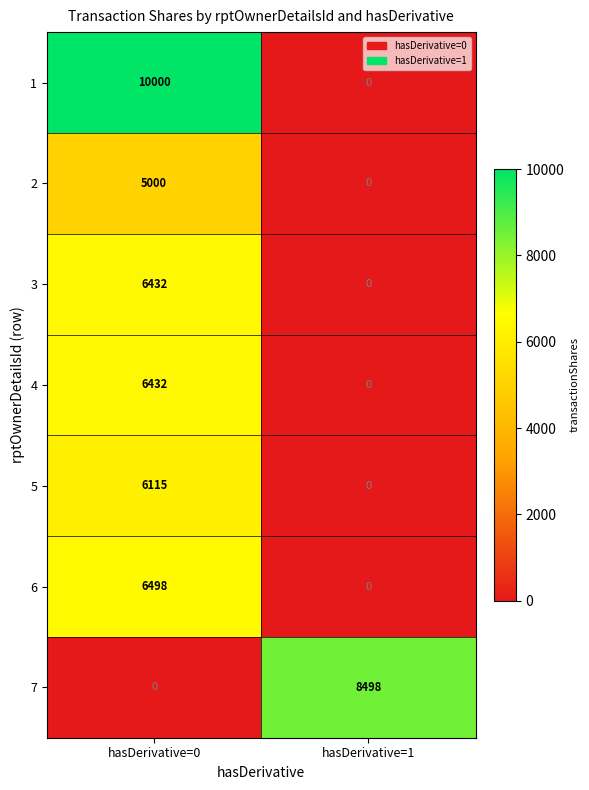

List the labels in order of 7 value, smallest first.

hasDerivative=0, hasDerivative=1